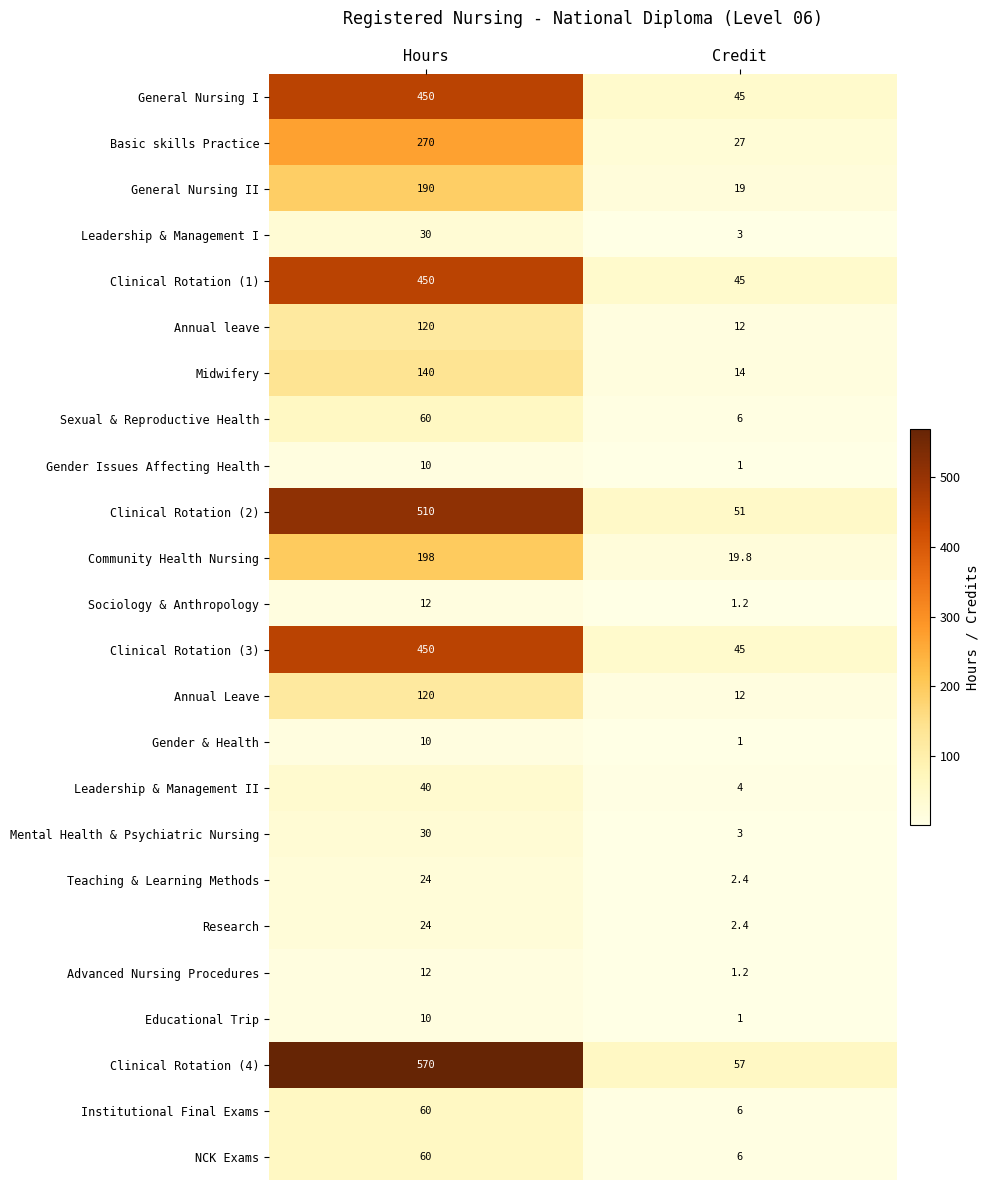

At which label does Mental Health & Psychiatric Nursing reach its minimum?

Credit